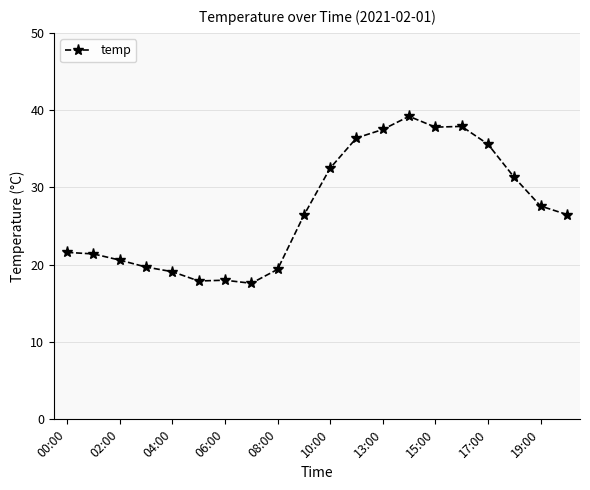

What is the value of the 16th point from the left?

37.9